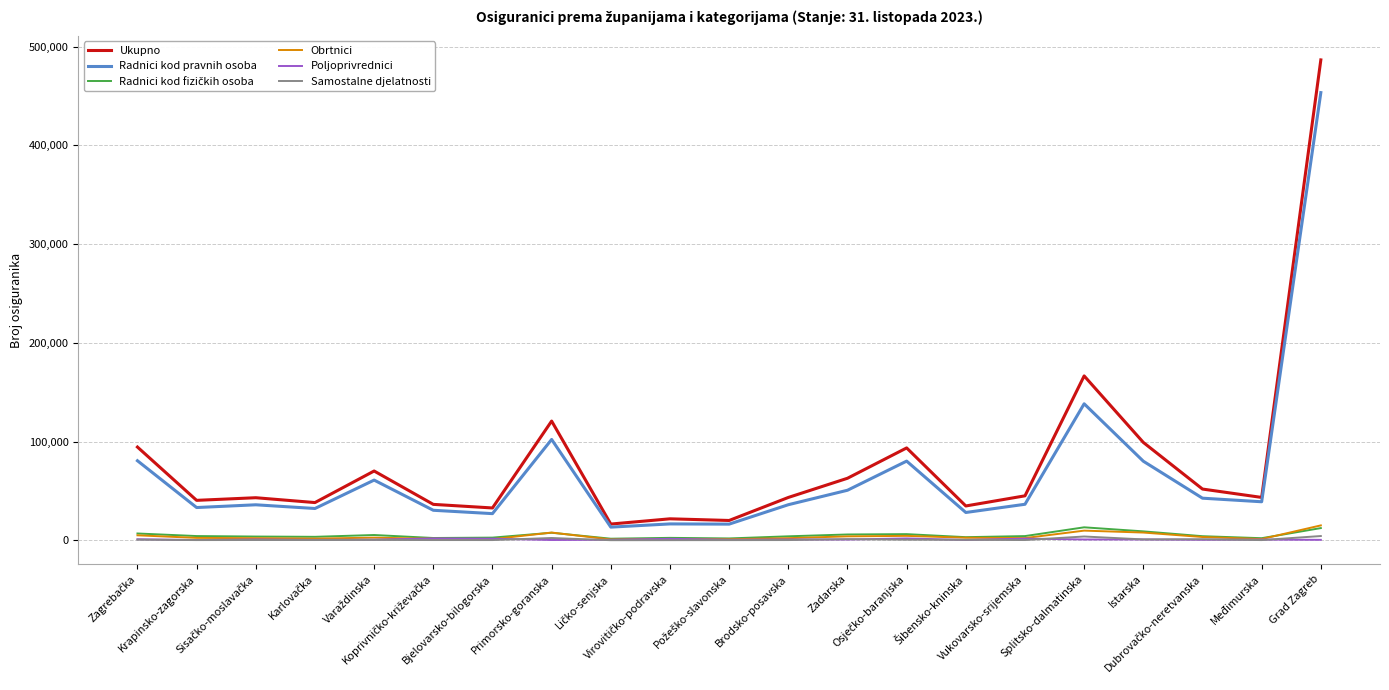

What is the lowest value of the Ukupno series?

16441